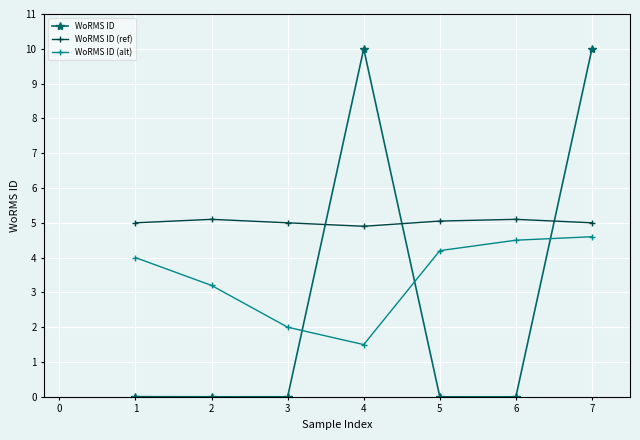

Is it true that WoRMS ID equals 10.0 at 4?

True